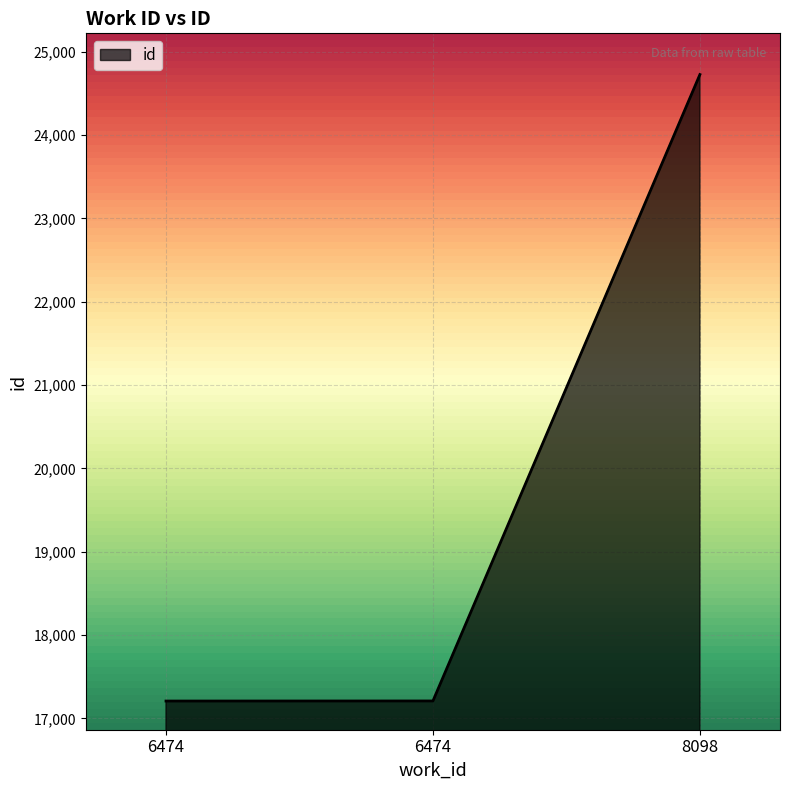

Reading left to right, list all the values displayed in this chart.

6474=17209	6474=17210	8098=24727